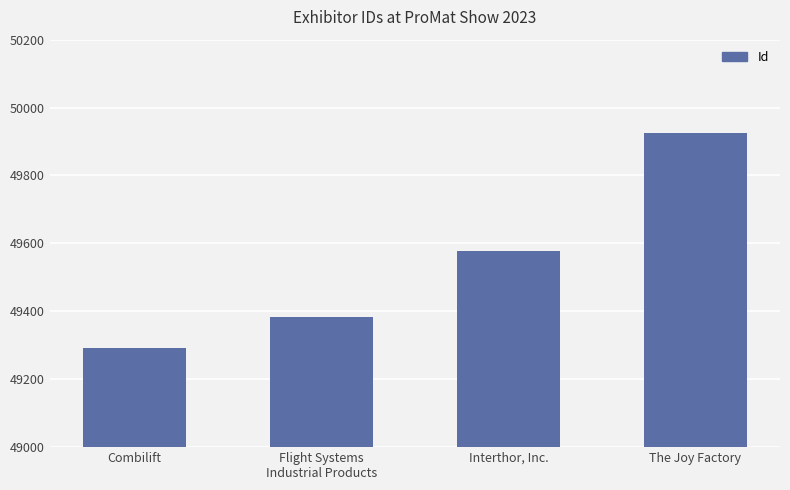

What is the difference between the maximum and minimum values?

632